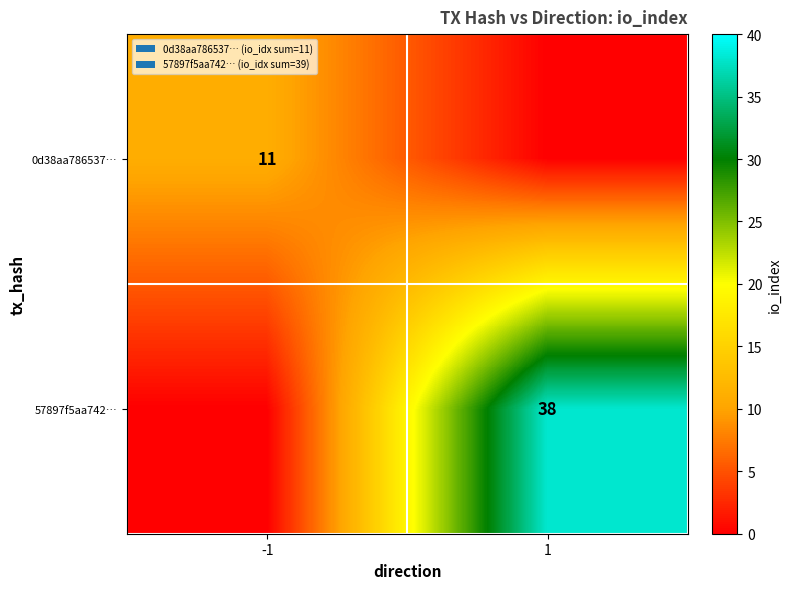

The 0d38aa786537… series shows 11 at -1. True or false?

True